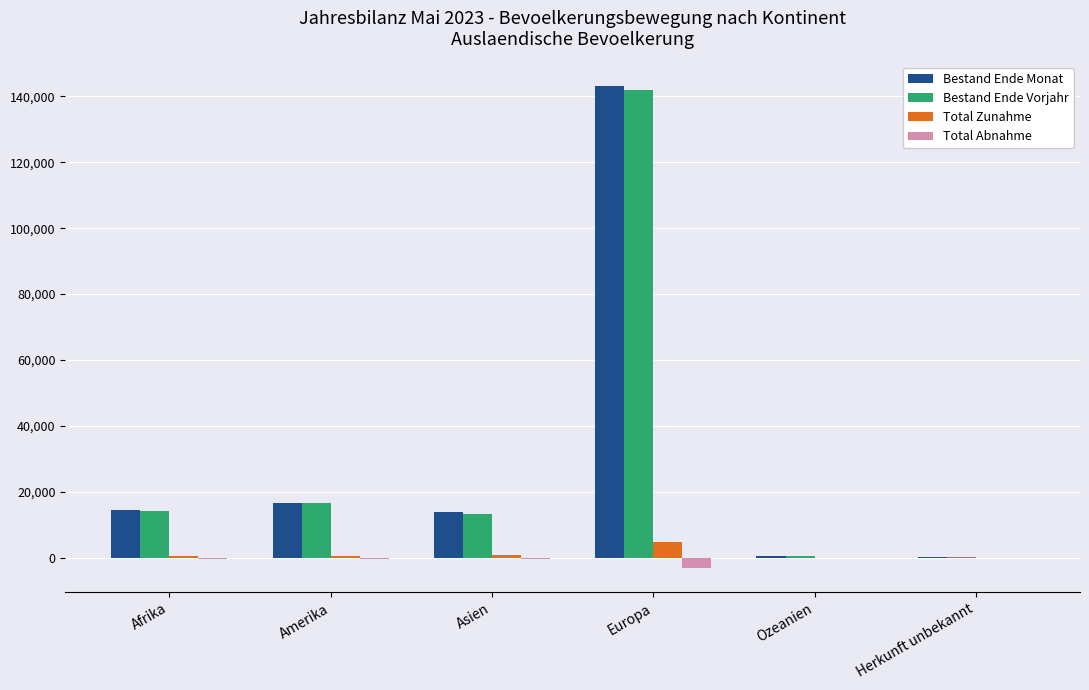

The value of Bestand Ende Vorjahr at Amerika is 16540. True or false?

True